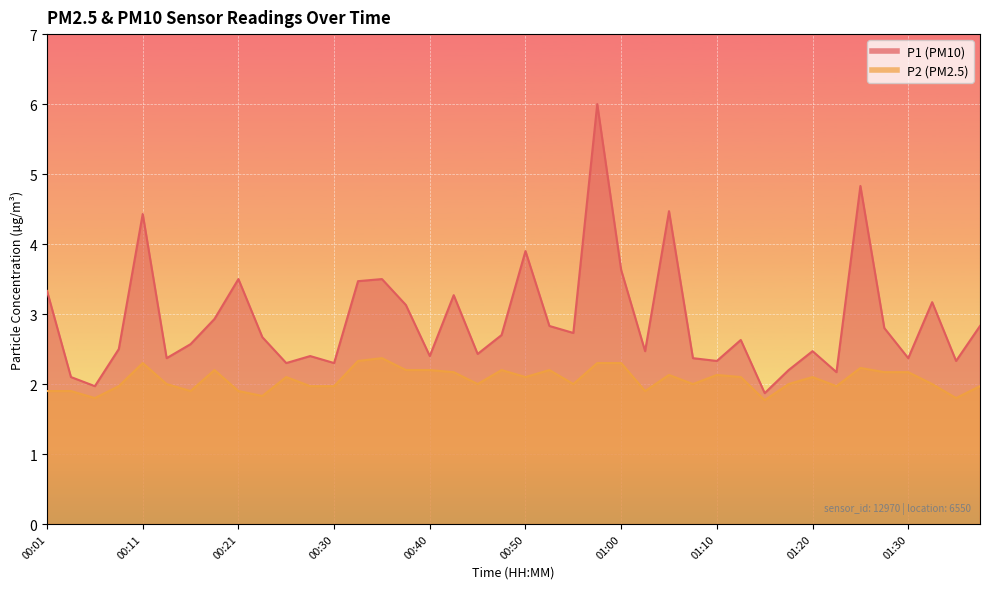

In P1, how many points are higher than both neighbors (excluding endpoints)?

12